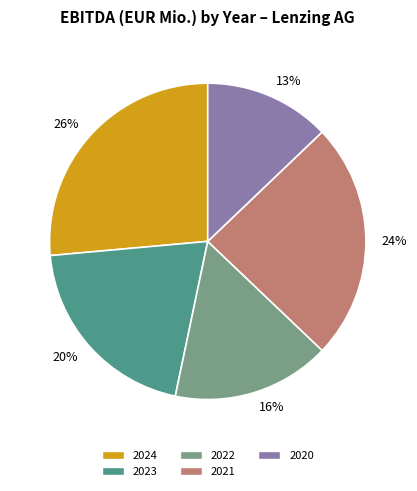

Is the sum of 2023 and 2020 greater than half?

No